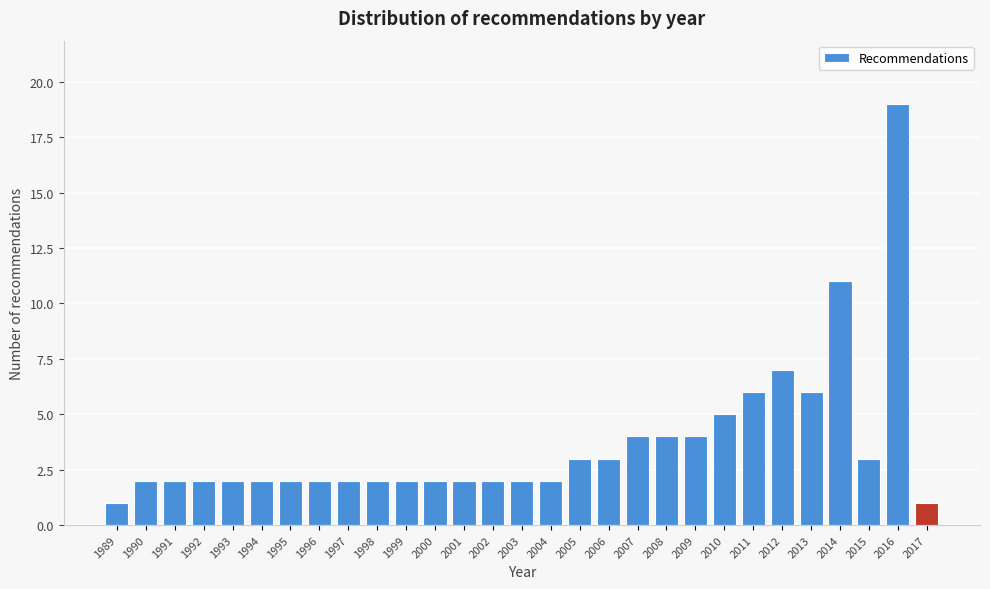

Reading right to left, transcribe all the data shown in this chart.

2017=1	2016=19	2015=3	2014=11	2013=6	2012=7	2011=6	2010=5	2009=4	2008=4	2007=4	2006=3	2005=3	2004=2	2003=2	2002=2	2001=2	2000=2	1999=2	1998=2	1997=2	1996=2	1995=2	1994=2	1993=2	1992=2	1991=2	1990=2	1989=1